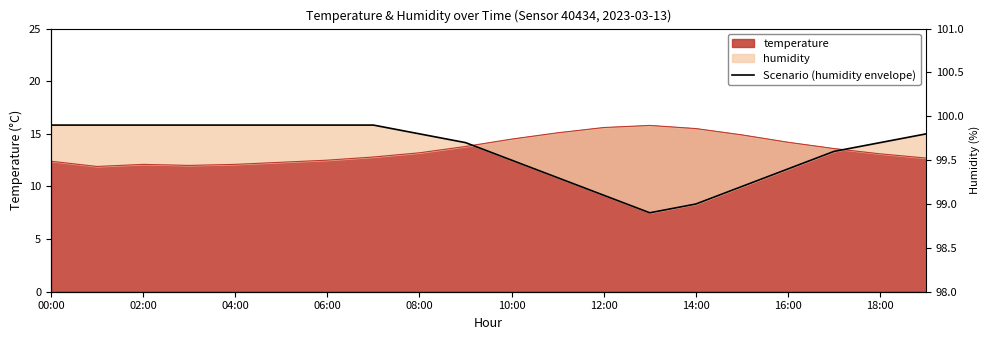

What position from the right is 17?

3